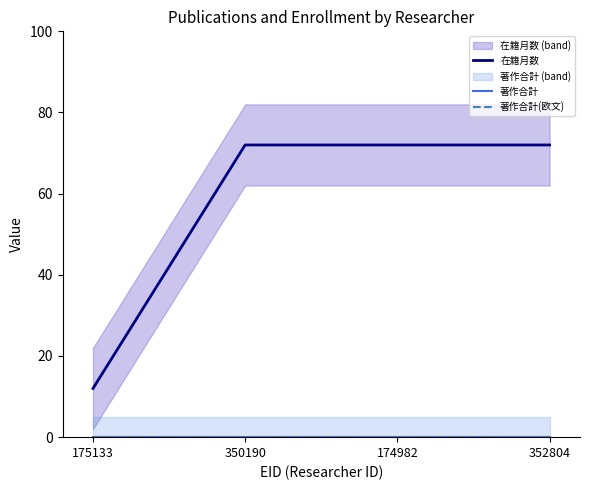

How many lines are shown in the chart?

3